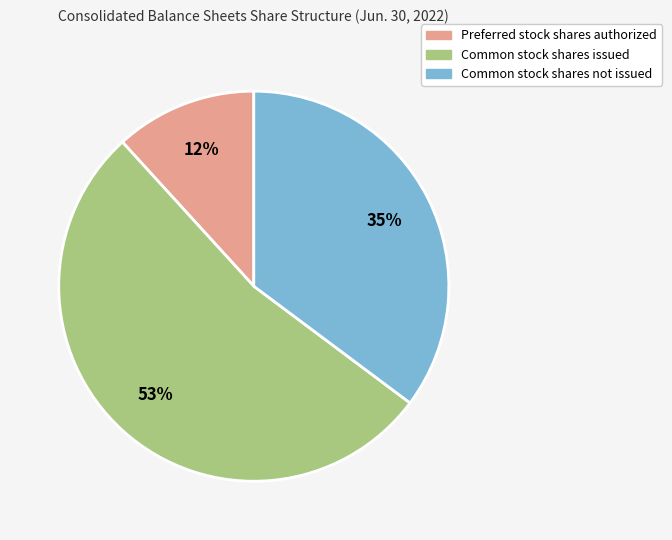

How many segments does this pie chart have?

3